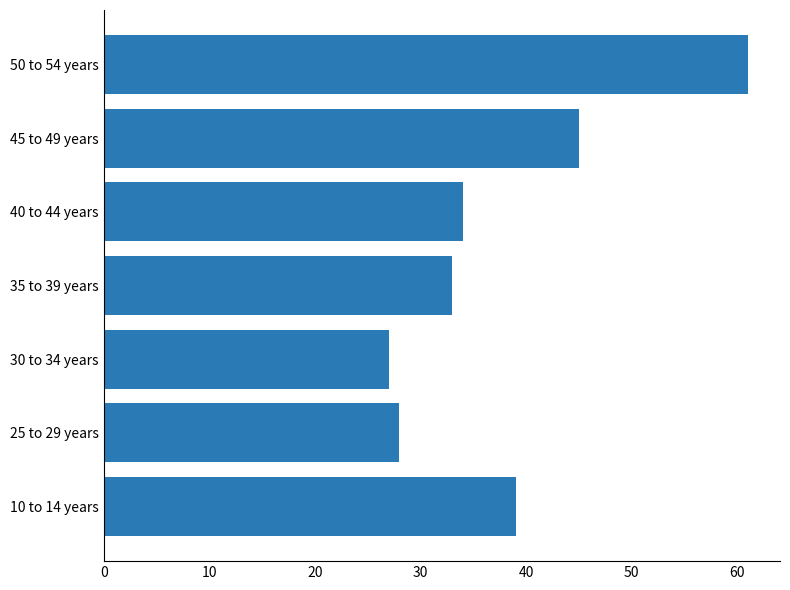

What is the smallest value displayed?

27